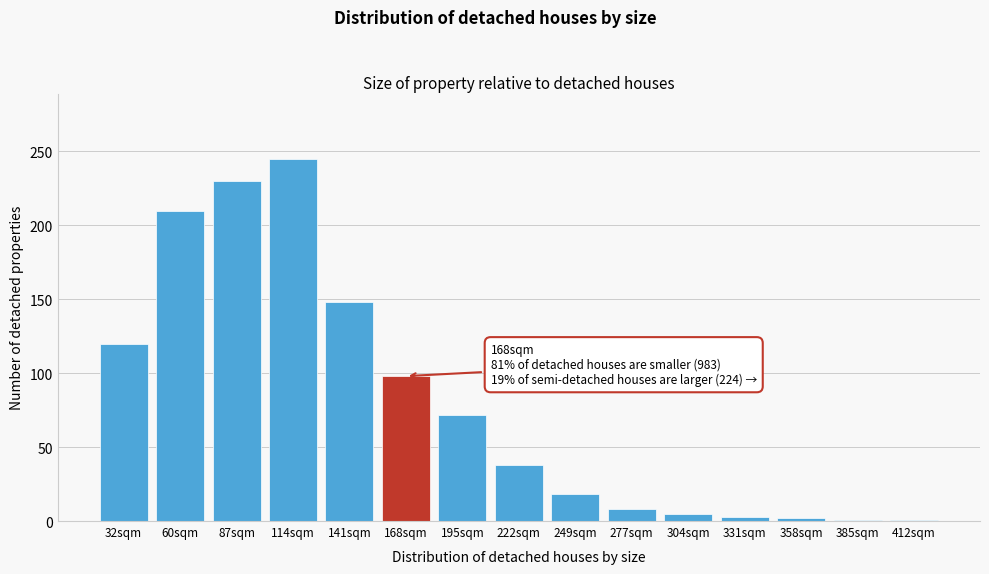

Where is the data nearest to the value 123?

32sqm